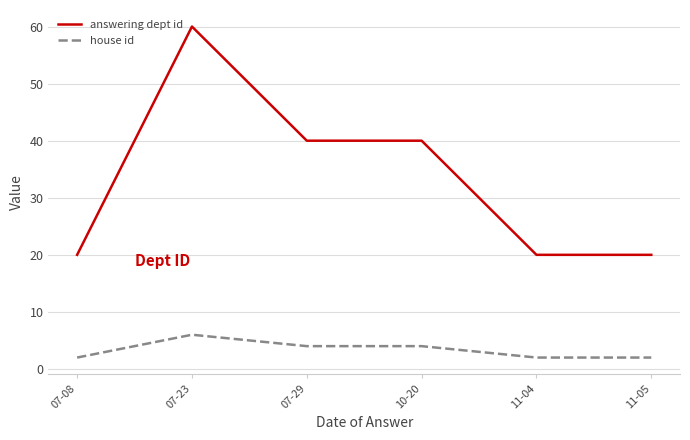

Count the number of categories in the chart.

6